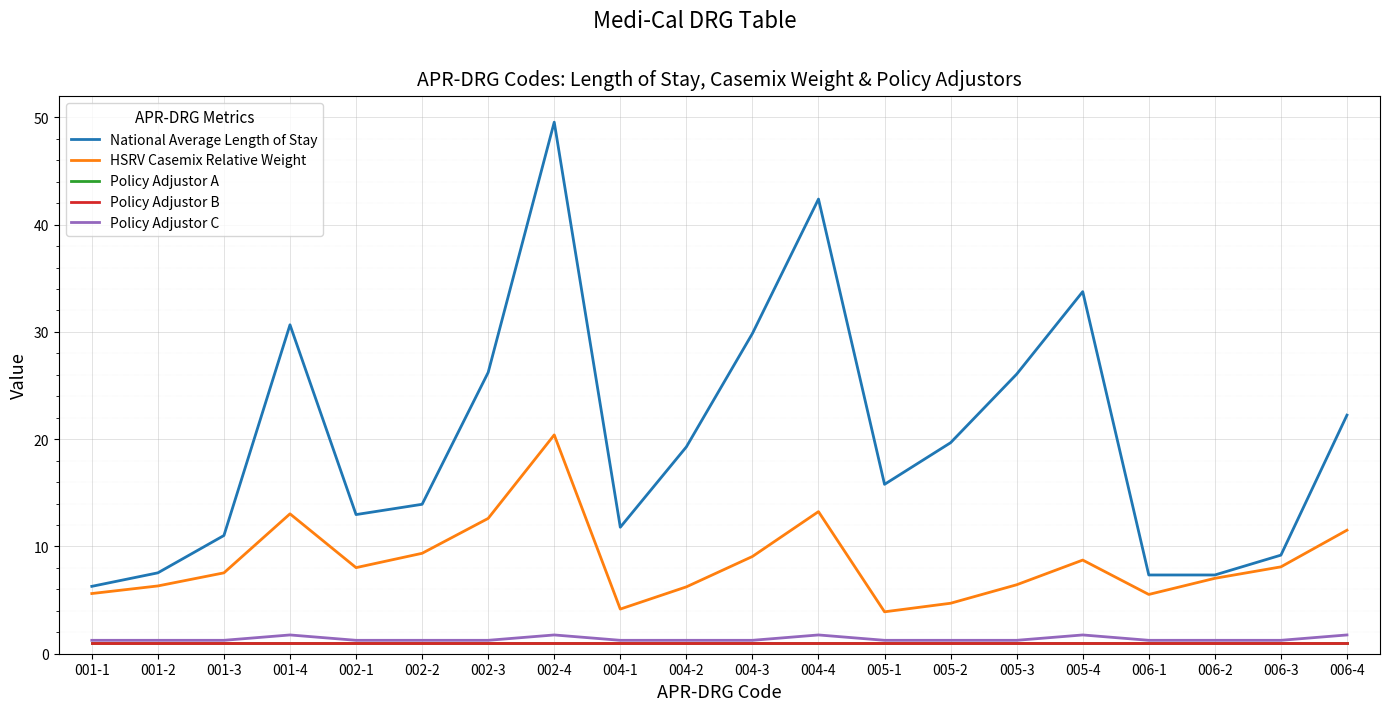

Is the value of Policy Adjustor A at 004-3 greater than the value of National Average Length of Stay at 005-4?

No